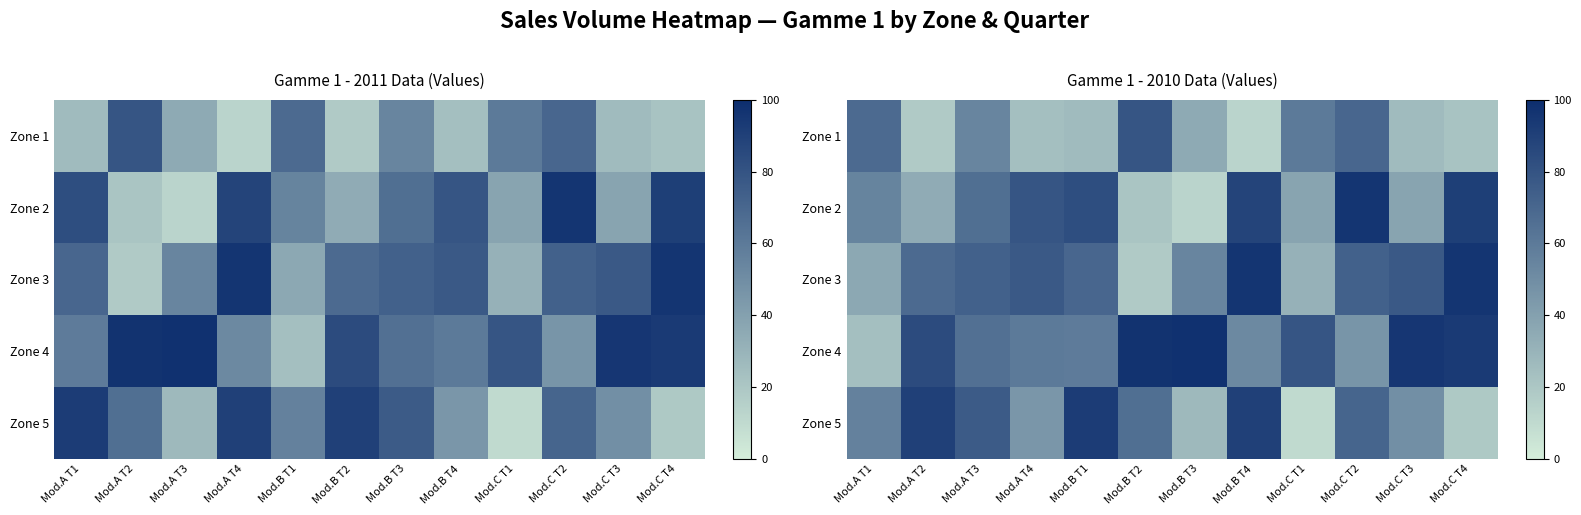

Is it true that Zone 3 equals 77 at Mod.C T3?

True